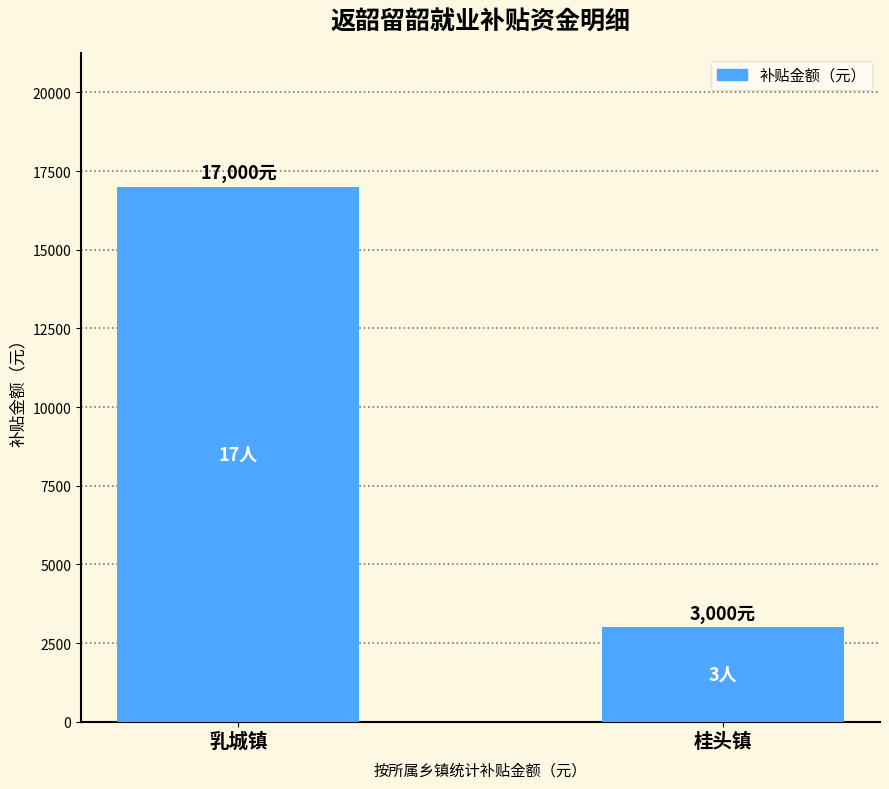

Approximately how many times larger is the value at 桂头镇 compared to 乳城镇?

0.2